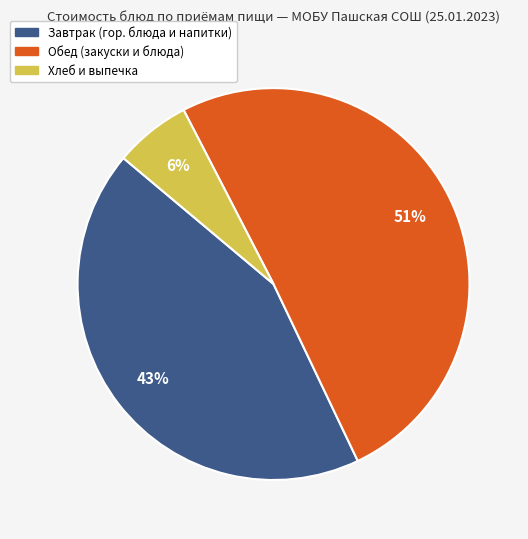

To the nearest percent, what is the average slice percentage?

33%